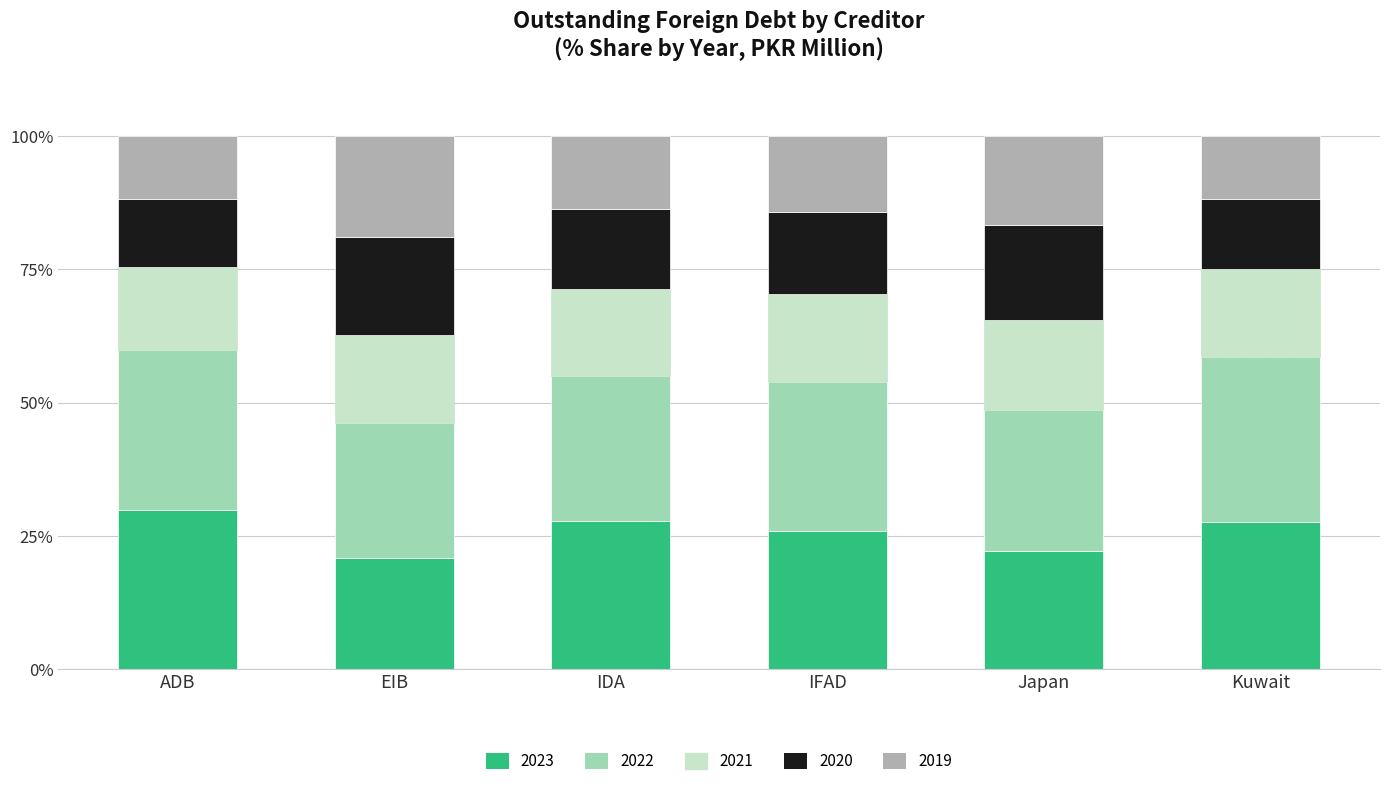

What is the total value across all series at IDA?

100.0